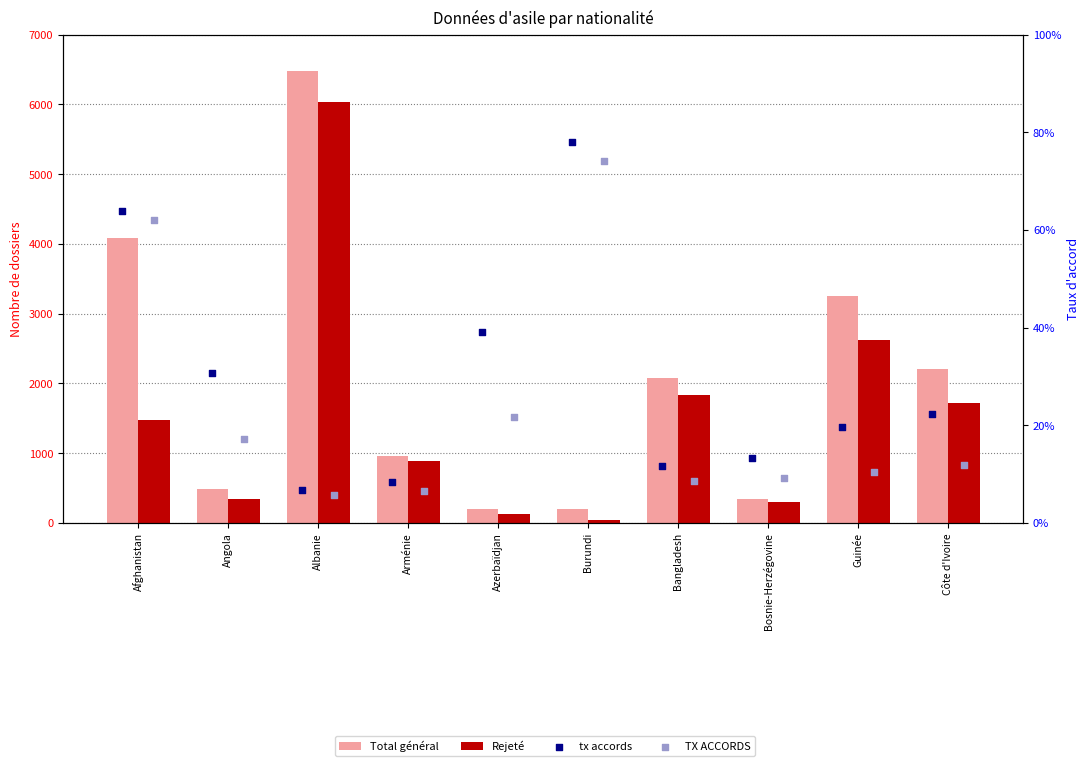

What are all the series names shown in the legend?

Total général, Rejeté, tx accords, TX ACCORDS